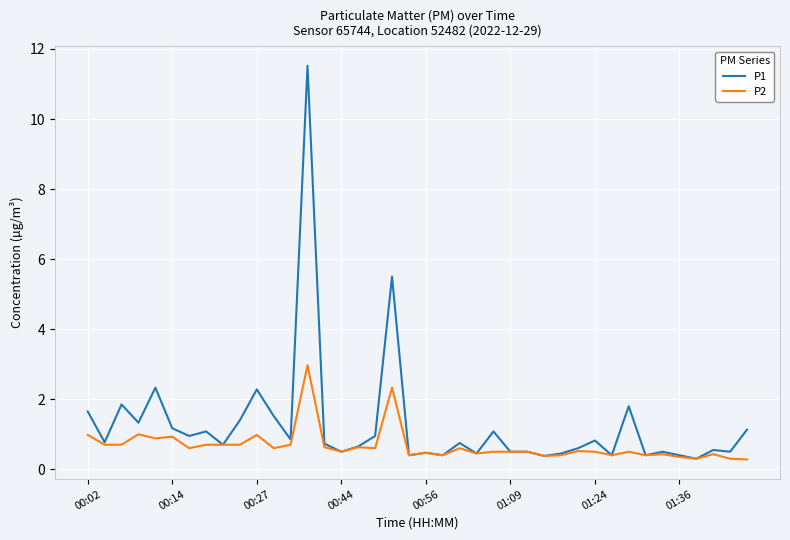

Rank the series by their maximum value, from lowest to highest.

P2, P1